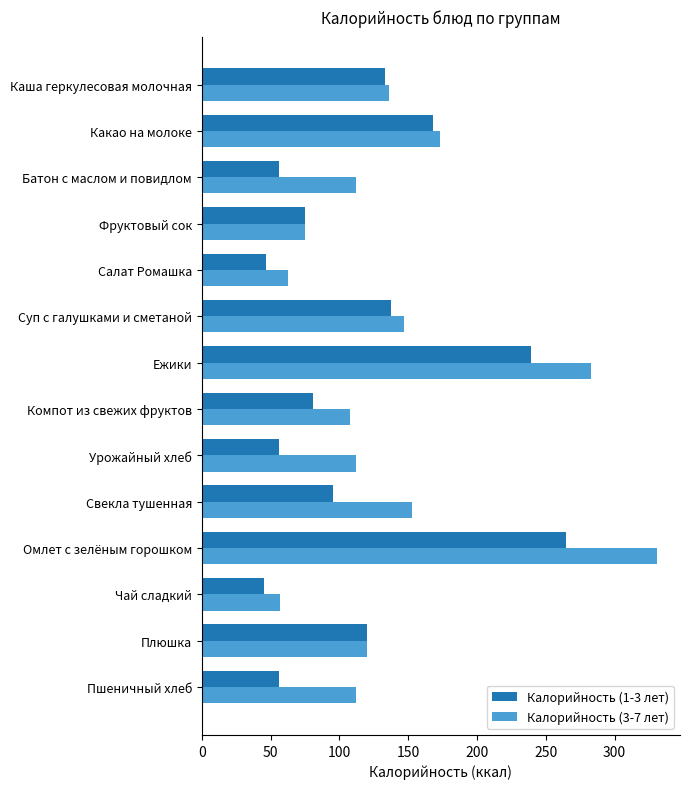

What is the difference between the second highest and minimum values in the Калорийность (3-7 лет) series?

225.9